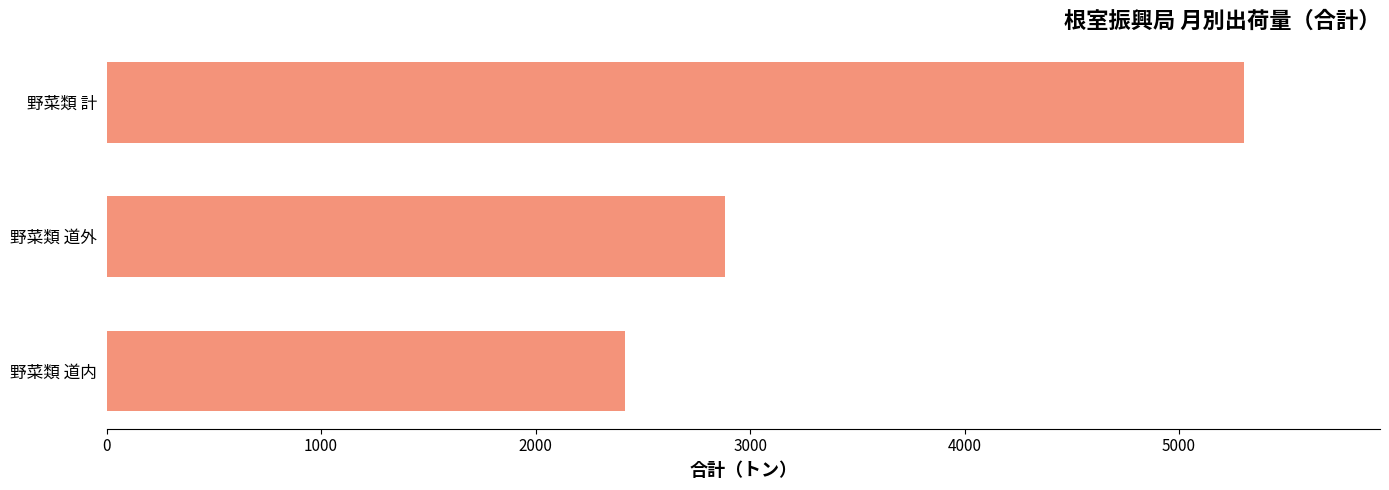

What value does the data have at 野菜類 計?

5300.9